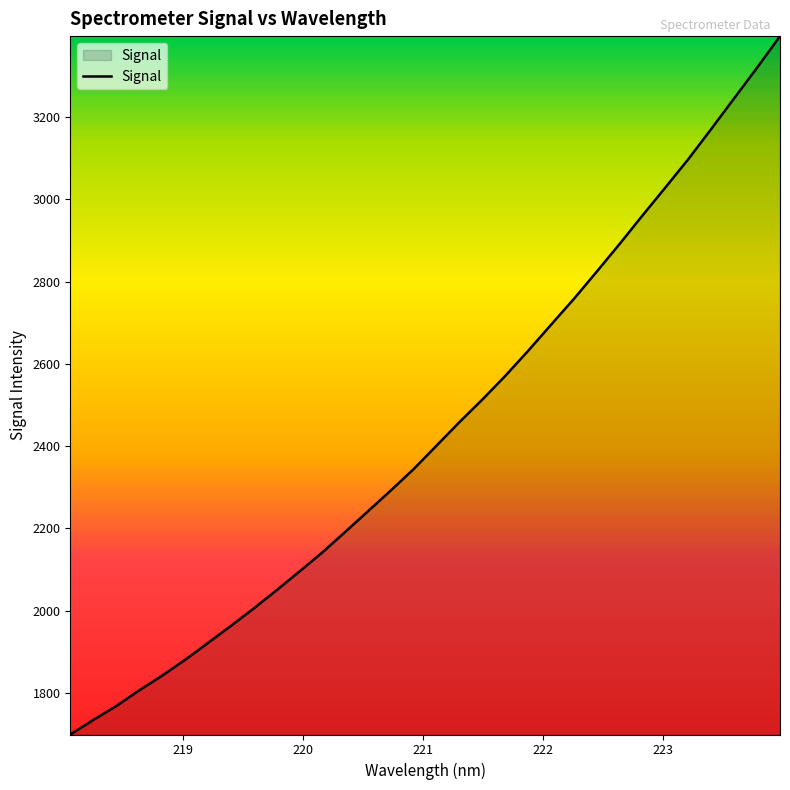

Count the number of values greater than 2402.

16